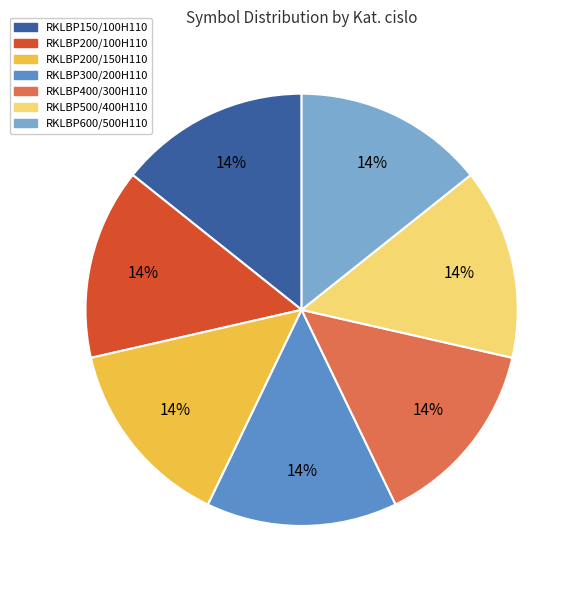

What percentage is the RKLBP500/400H110 slice, to the nearest percent?

14%